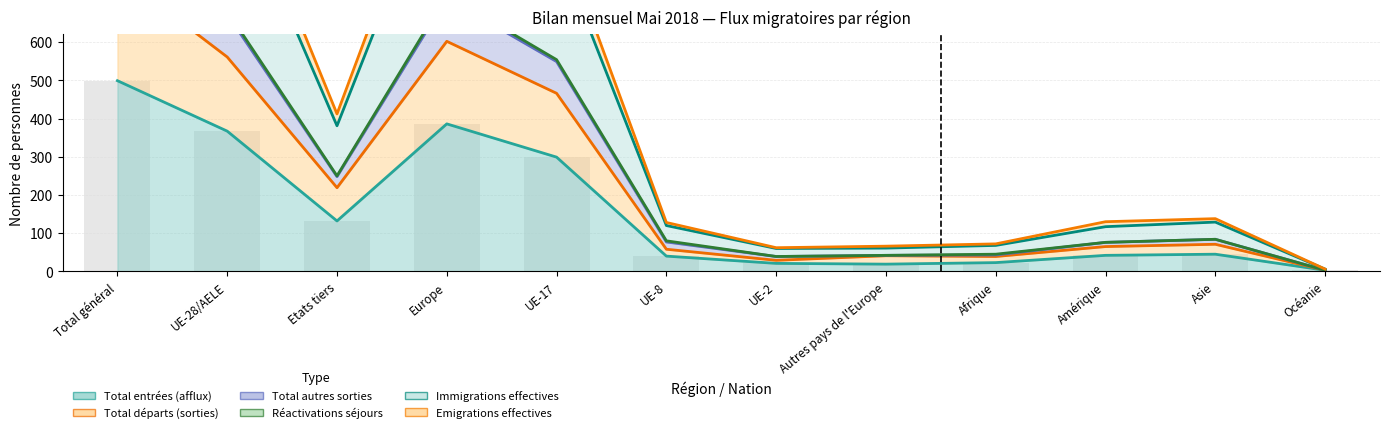

What is the average value of the Total départs (sorties) series?

244